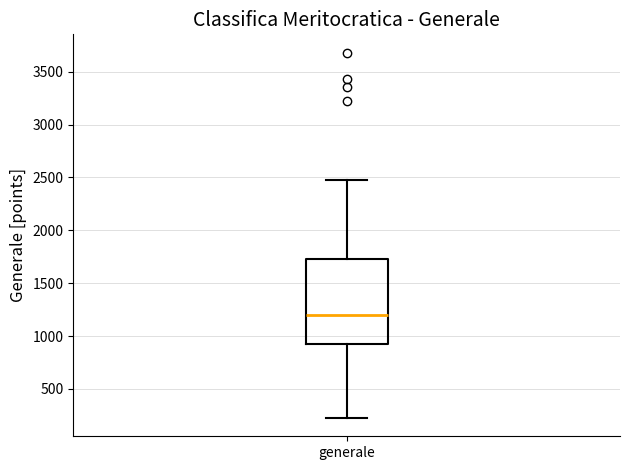

Read this box plot against the y-axis: the position of the median line, the range covered by the box, and the ends of both whiskers. The values are not printed on the chart, so give them approximately, as read against the axis.

median 1200, box 900 to 1750, whiskers 250 to 2450